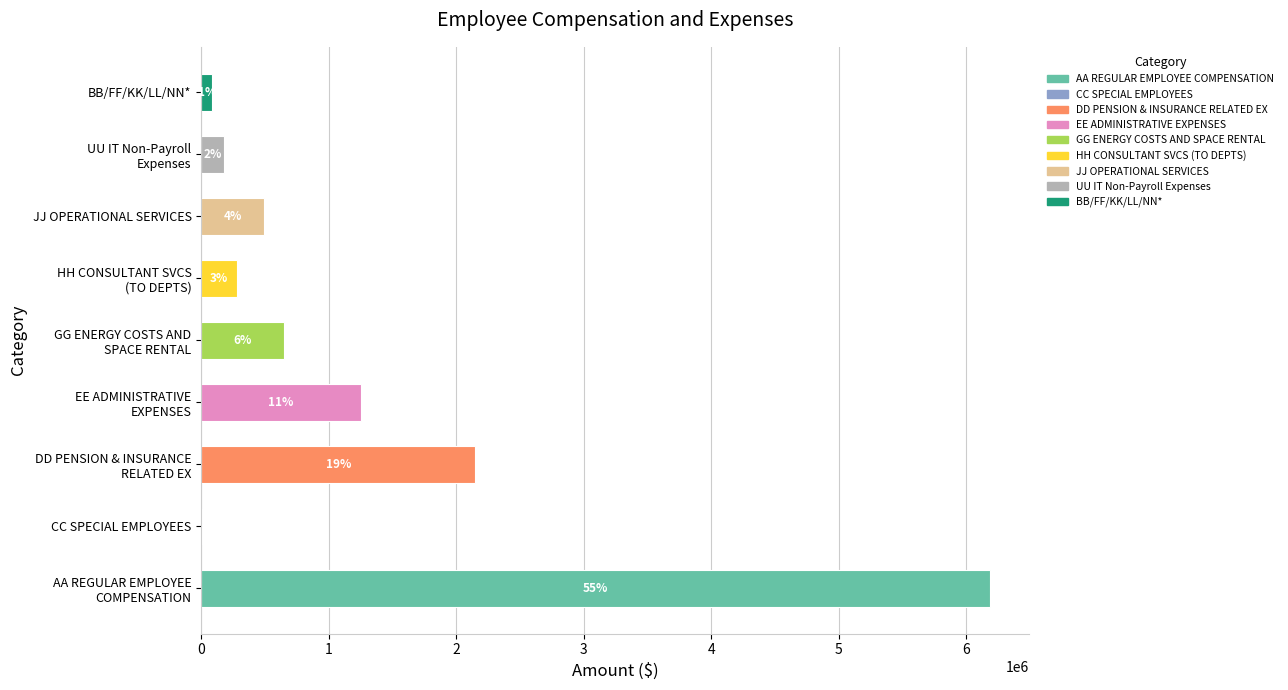

Are the bars horizontal?

Yes